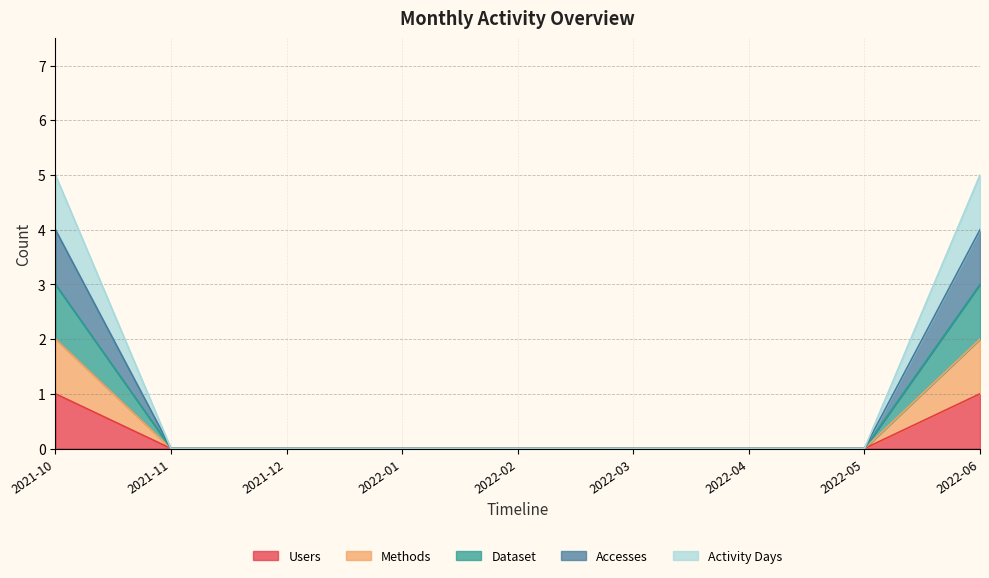

Reading left to right, transcribe all the data shown in this chart.

Users: 2021-10=1	2021-11=0	2021-12=0	2022-01=0	2022-02=0	2022-03=0	2022-04=0	2022-05=0	2022-06=1
Methods: 2021-10=2	2021-11=0	2021-12=0	2022-01=0	2022-02=0	2022-03=0	2022-04=0	2022-05=0	2022-06=2
Dataset: 2021-10=3	2021-11=0	2021-12=0	2022-01=0	2022-02=0	2022-03=0	2022-04=0	2022-05=0	2022-06=3
Accesses: 2021-10=4	2021-11=0	2021-12=0	2022-01=0	2022-02=0	2022-03=0	2022-04=0	2022-05=0	2022-06=4
Activity Days: 2021-10=5	2021-11=0	2021-12=0	2022-01=0	2022-02=0	2022-03=0	2022-04=0	2022-05=0	2022-06=5